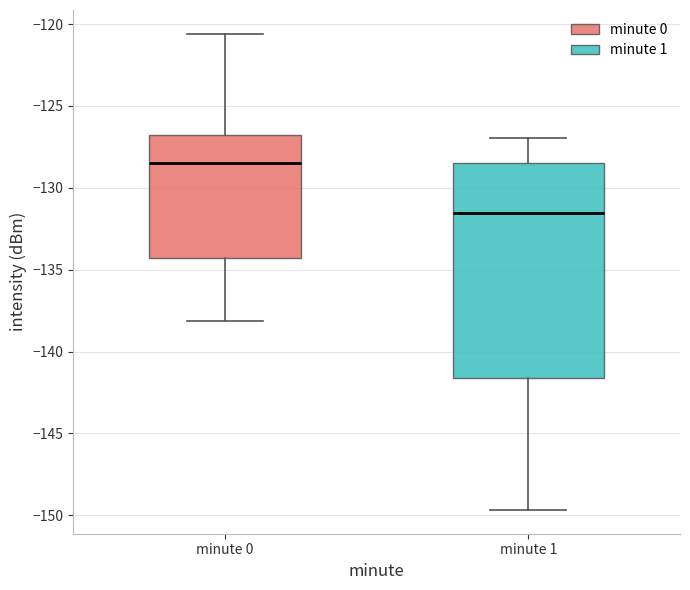

Reading left to right, transcribe this box plot: for each box, give where its median line is, the range the box spans, and where its two whiskers end, as read against the y-axis. The values are not printed on the chart, so give them approximately, as read against the axis.

minute 0: median -128.5, box -134.5 to -127.0, whiskers -138.0 to -120.5
minute 1: median -131.5, box -141.5 to -128.5, whiskers -149.5 to -127.0